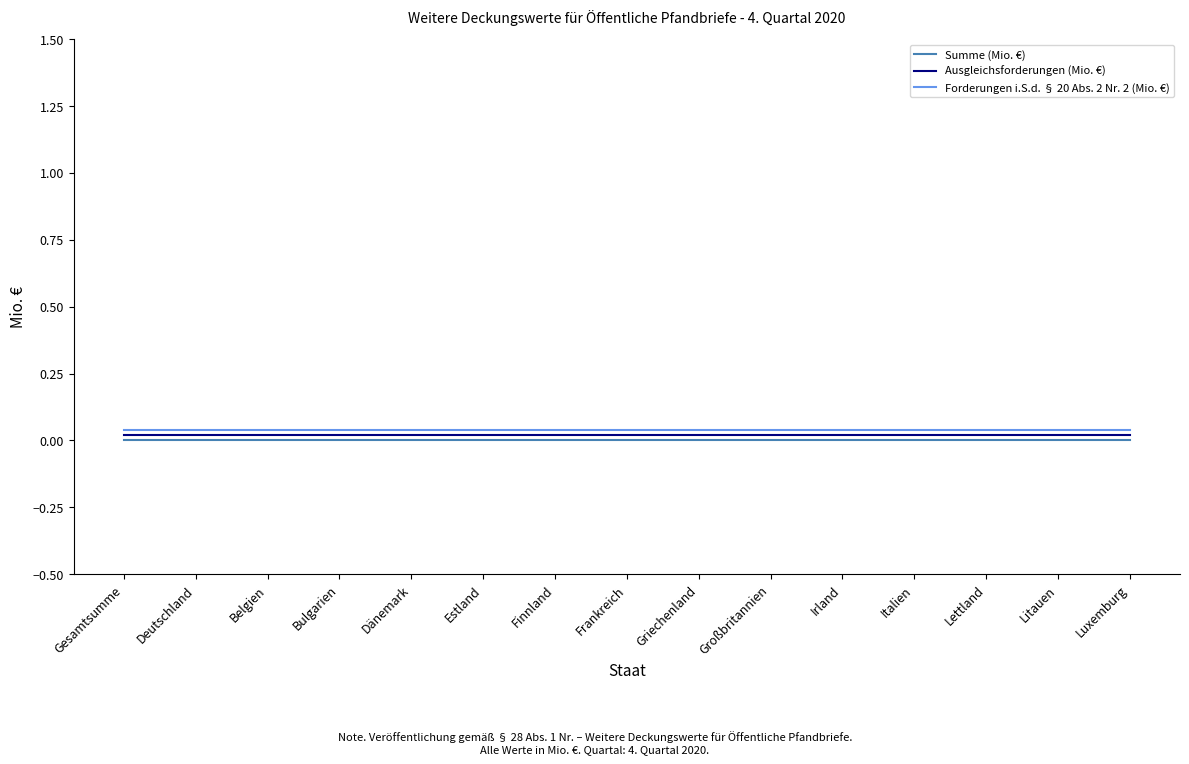

How many lines are shown in the chart?

3